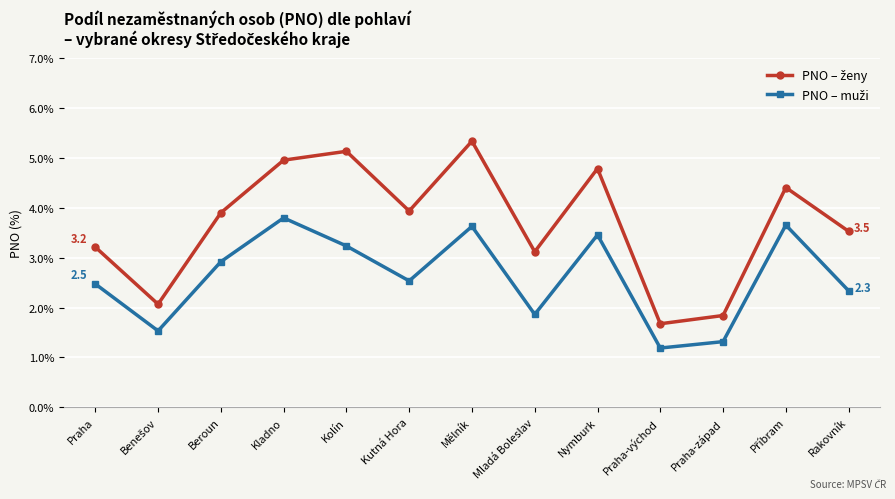

What is the label of the 1st point from the right?

Rakovník